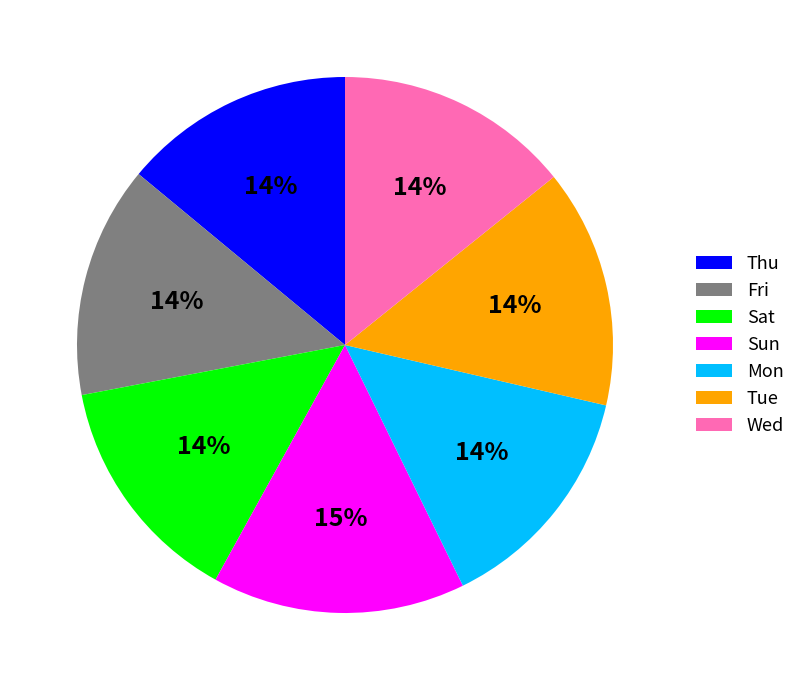

To the nearest percent, what is the average slice percentage?

14%